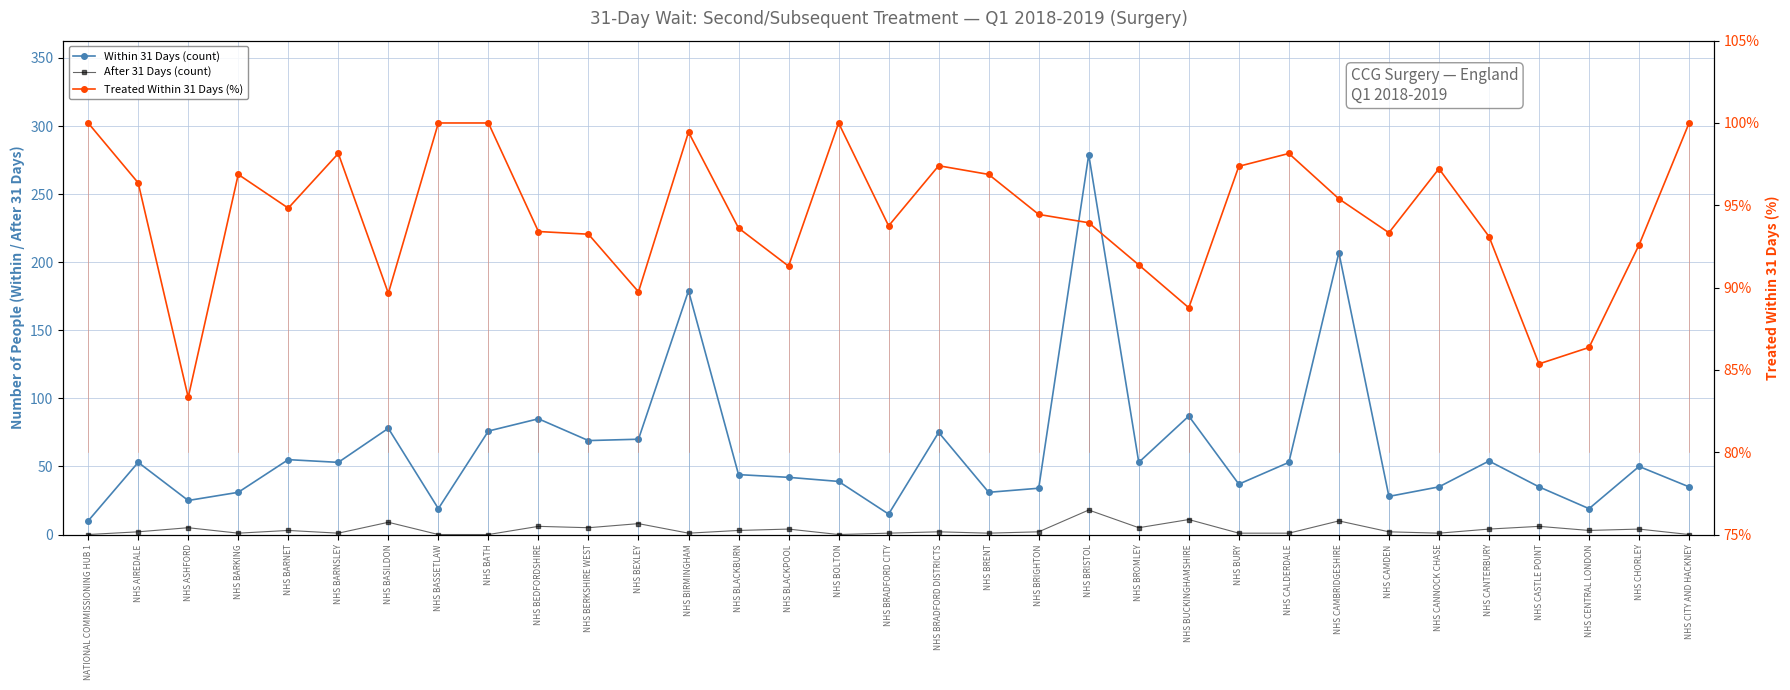

What are all the series names shown in the legend?

Within 31 Days (count), After 31 Days (count), Treated Within 31 Days (%)